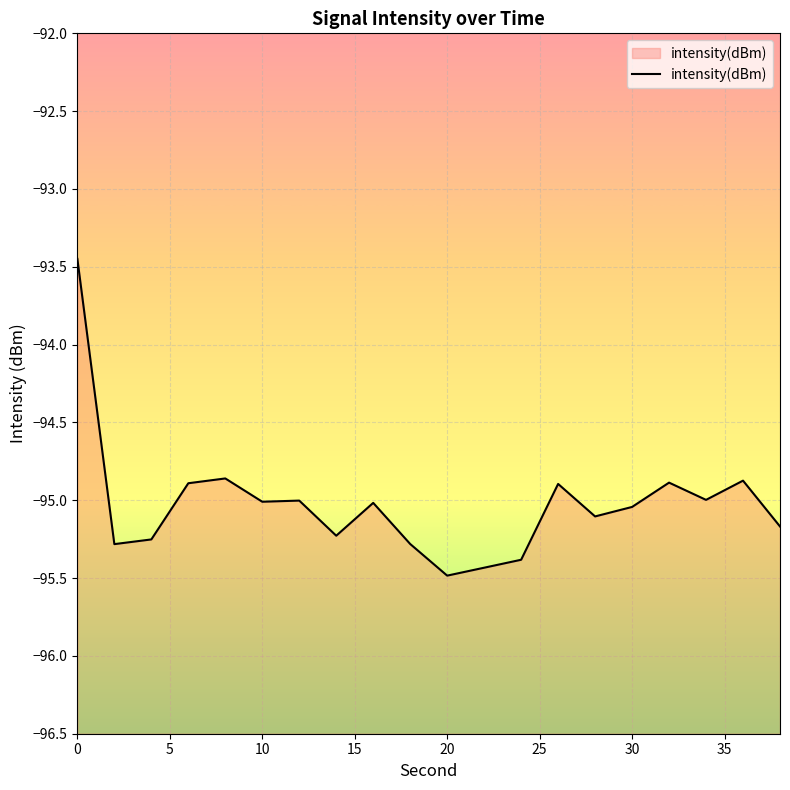

What is the smallest value displayed?

-95.5